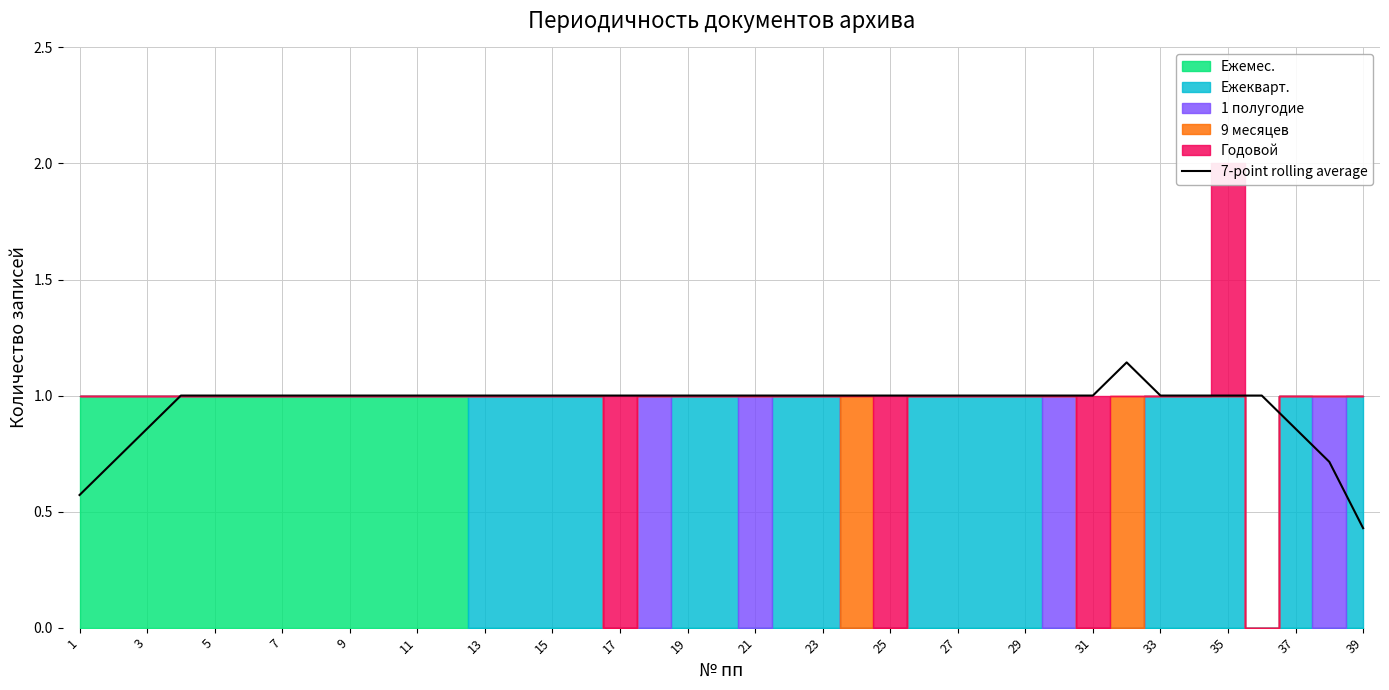

True or false: the data has more than 2 interior local peaks.

False